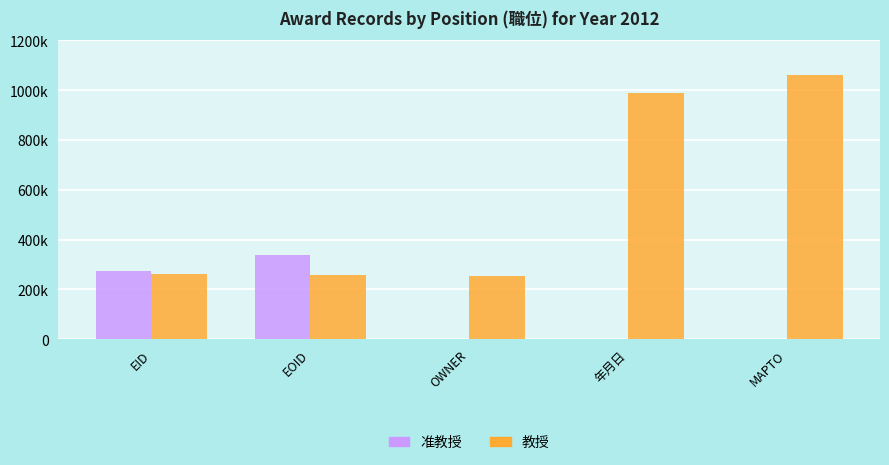

Are the bars horizontal?

No